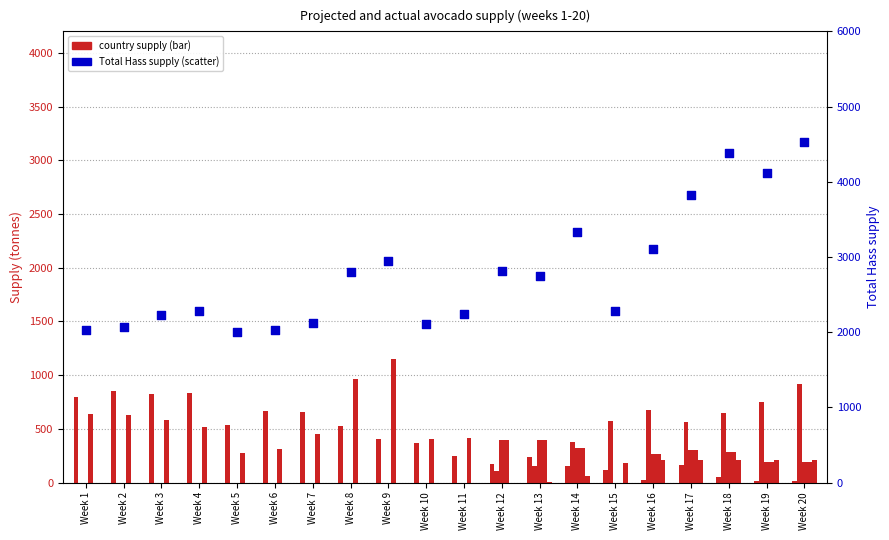

Which series has the largest total across all categories?

Total_Hass